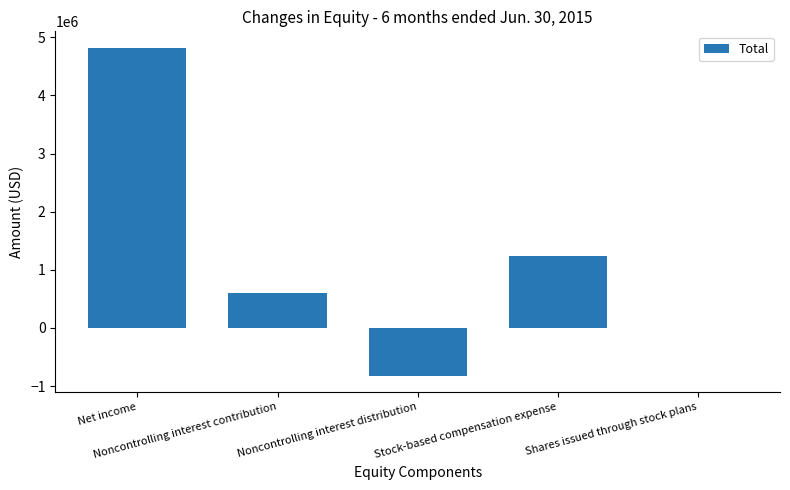

How many data points does each series have?

5